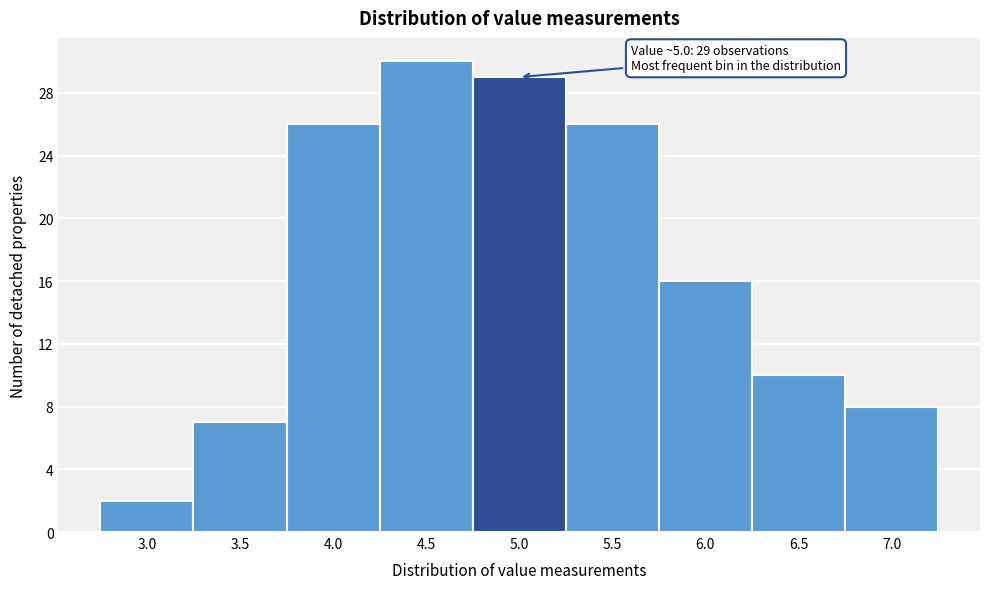

Reading left to right, extract all data points from this chart.

3.0=2	3.5=7	4.0=26	4.5=30	5.0=29	5.5=26	6.0=16	6.5=10	7.0=8